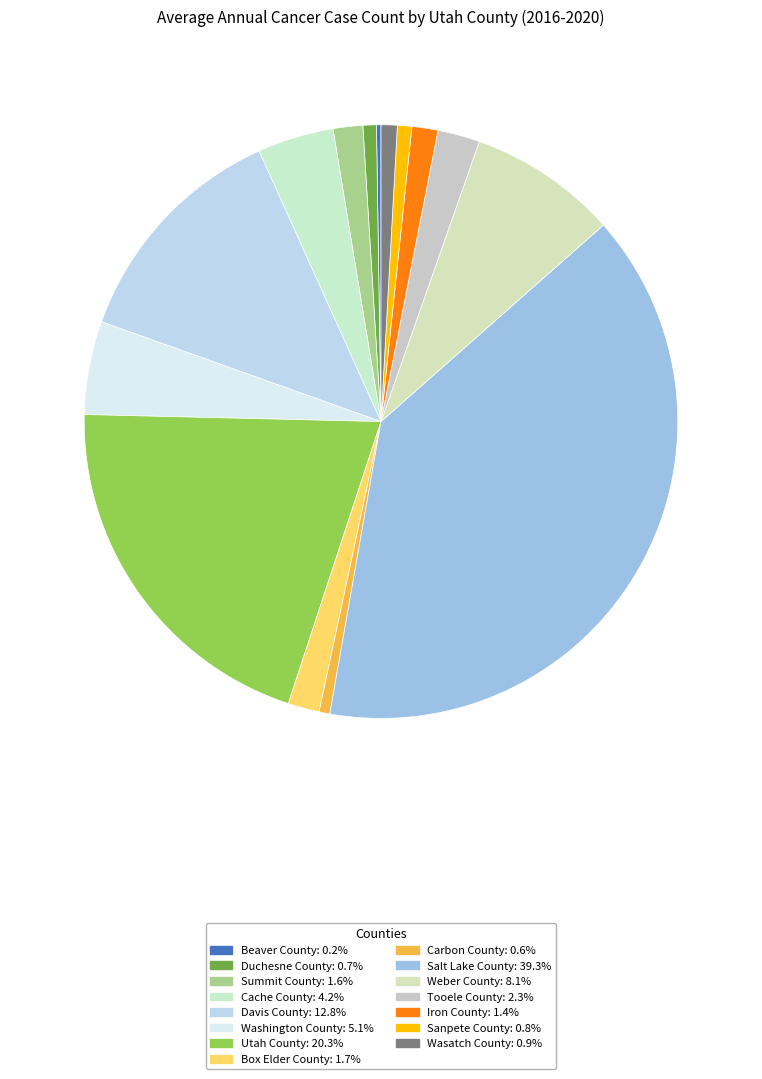

What percentage is the Wasatch County slice, to the nearest percent?

1%